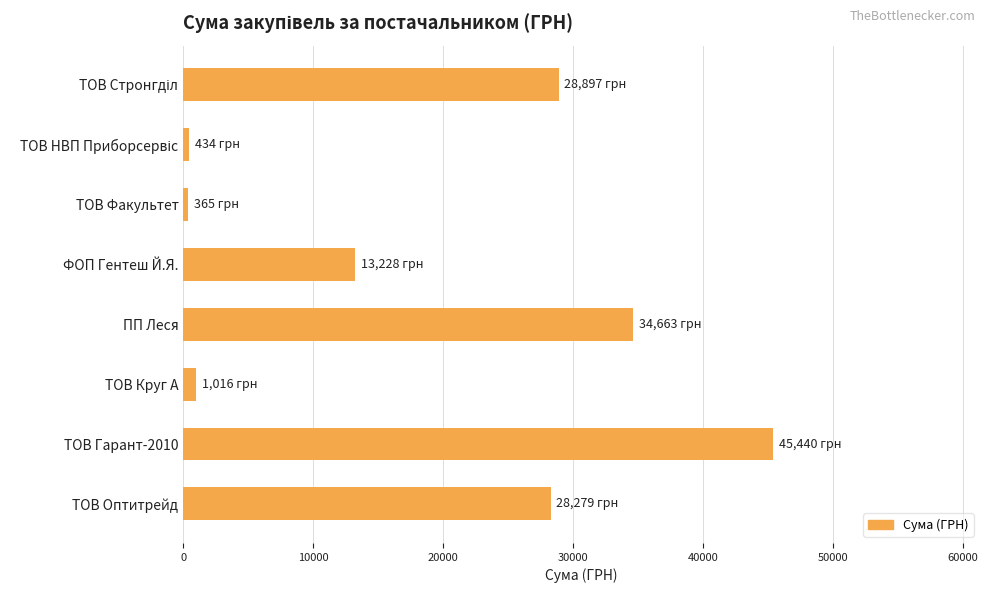

What is the value of the 8th bar from the top?

28279.3